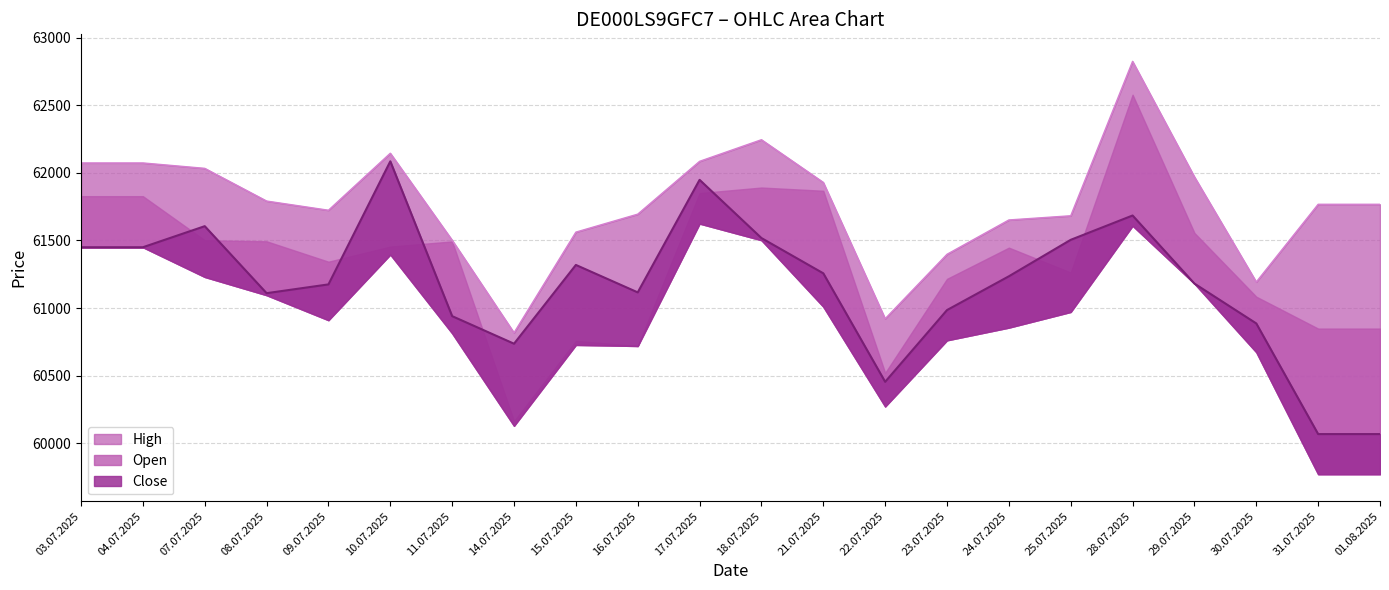

Does the chart have visible grid lines?

Yes